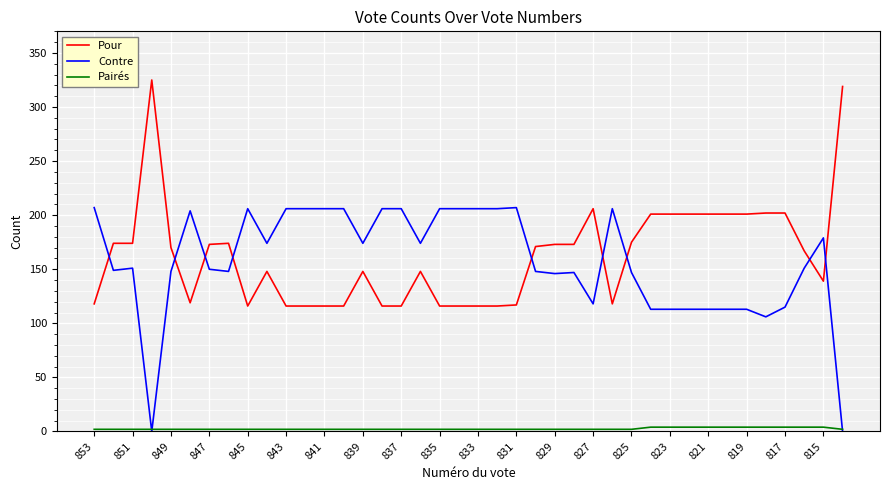

How many intersections are there between Pour and Contre?

9